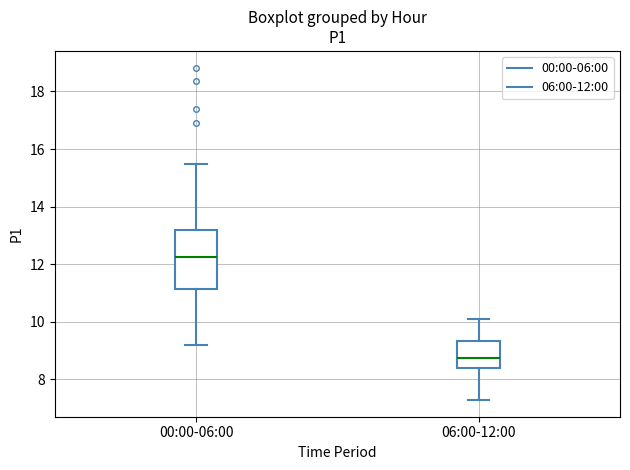

Reading left to right, transcribe this box plot: for each box, give where its median line is, the range the box spans, and where its two whiskers end, as read against the y-axis. The values are not printed on the chart, so give them approximately, as read against the axis.

00:00-06:00: median 12.2, box 11.2 to 13.2, whiskers 9.2 to 15.4
06:00-12:00: median 8.8, box 8.4 to 9.4, whiskers 7.2 to 10.2